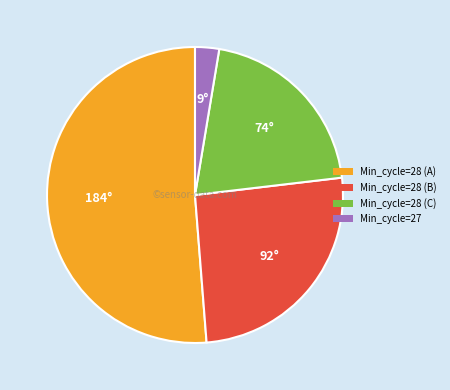

Is there any slice that represents more than half of the pie?

Yes